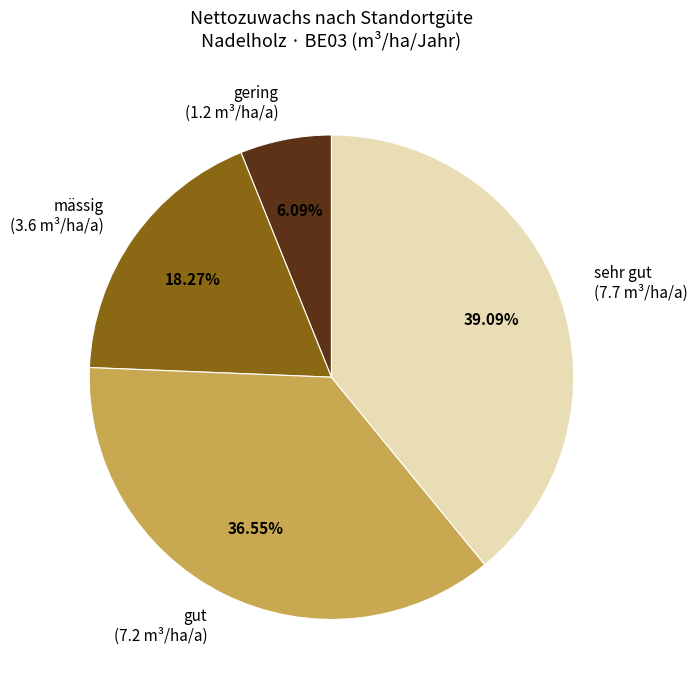

Is there any slice that represents more than half of the pie?

No